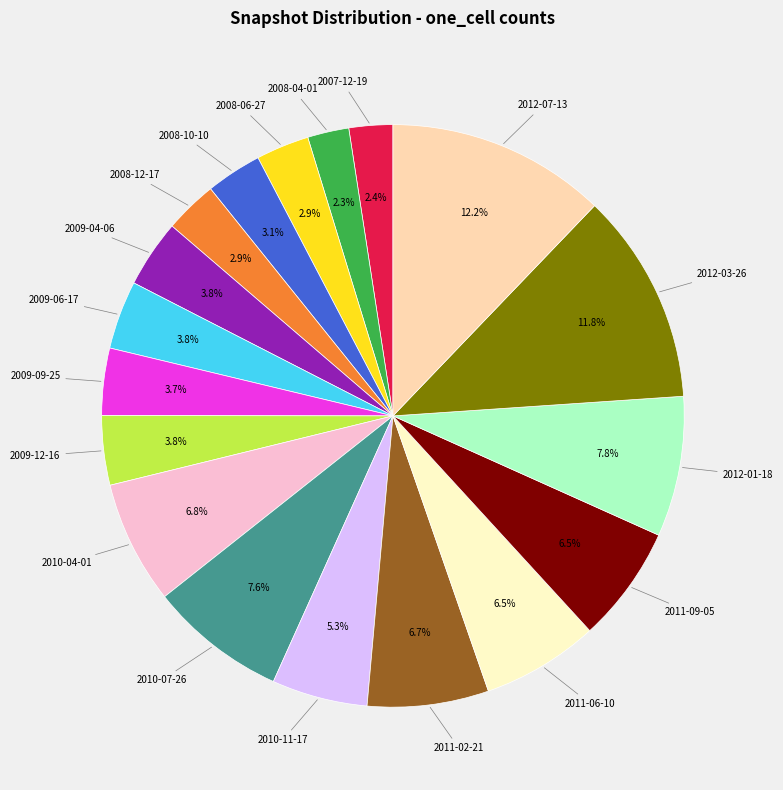

Does any single category account for the majority?

No